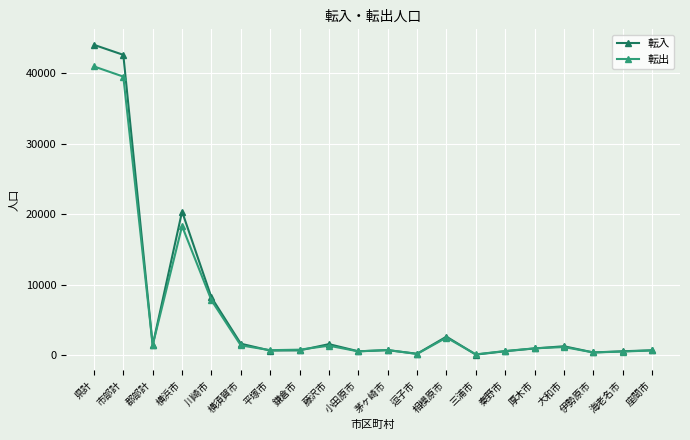

Is it true that 転入 equals 8197 at 川崎市?

True